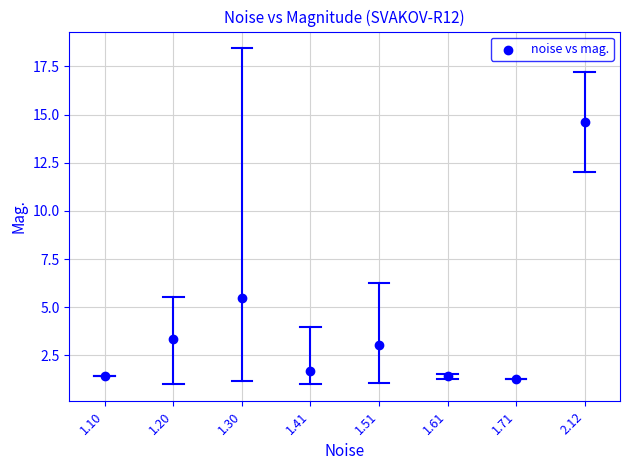

What Y value in the scatter plot is closest to 7?

5.5